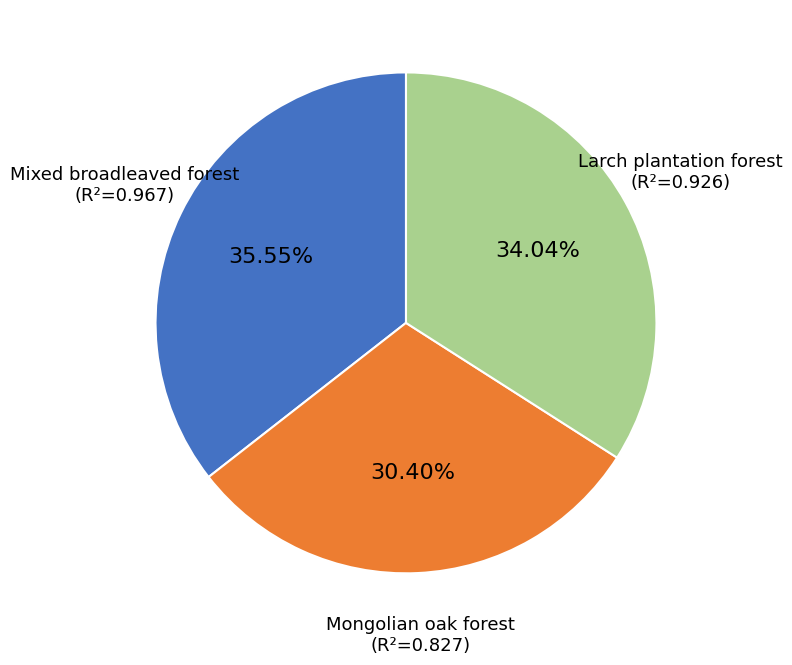

Count the number of slices in the pie.

3